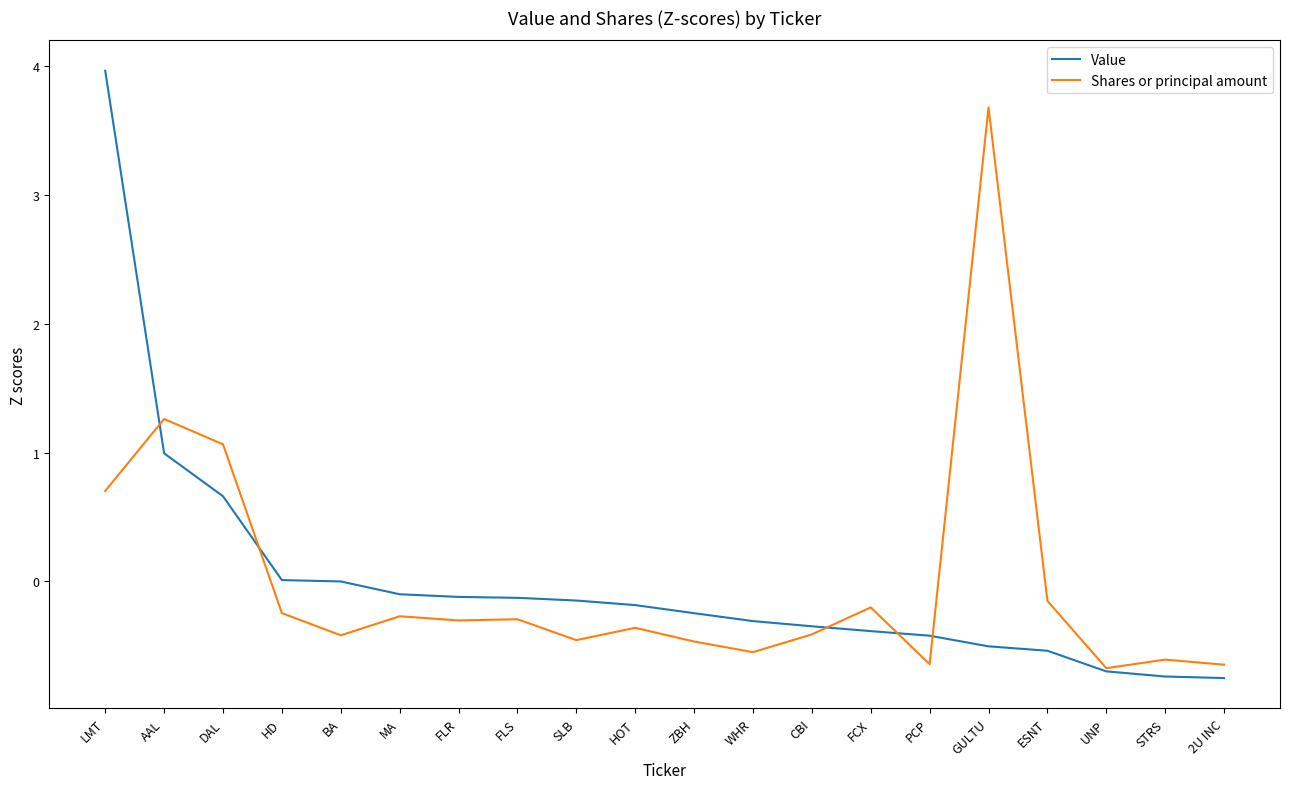

What is the lowest value of the Value series?

-0.8